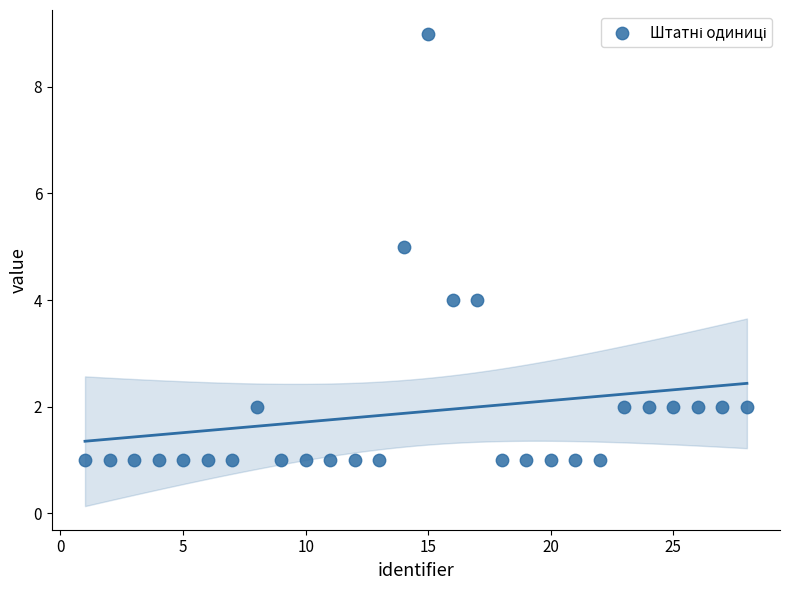

What is the range of X values (max minus min)?

27